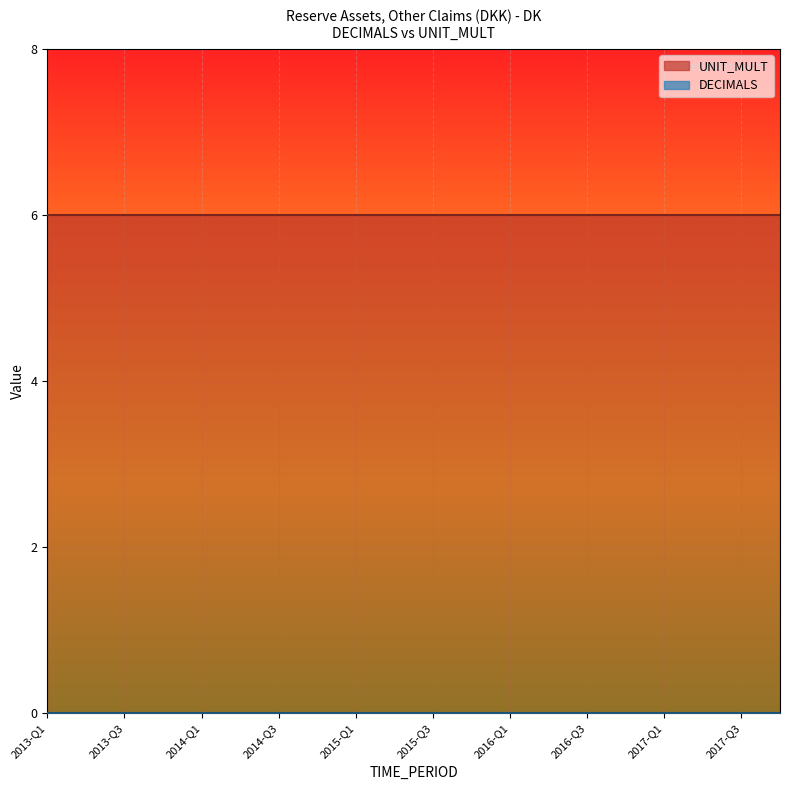

True or false: UNIT_MULT has a value of 6 at 2017-Q4.

True